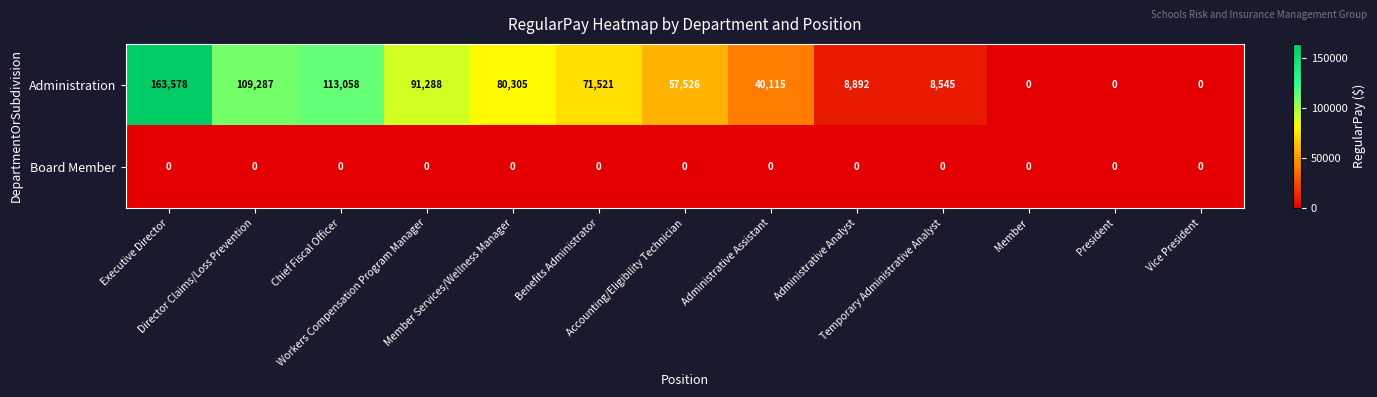

What is the spread (max minus min) of values at Executive Director?

163578